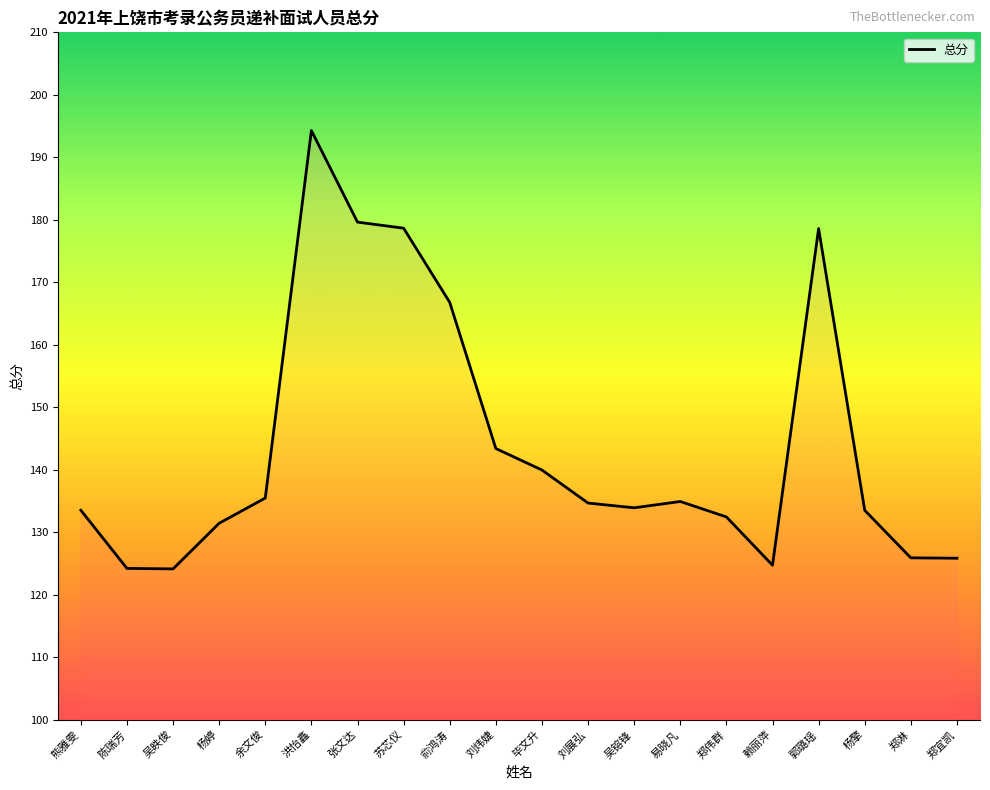

What is the minimum value shown in the chart?

124.1